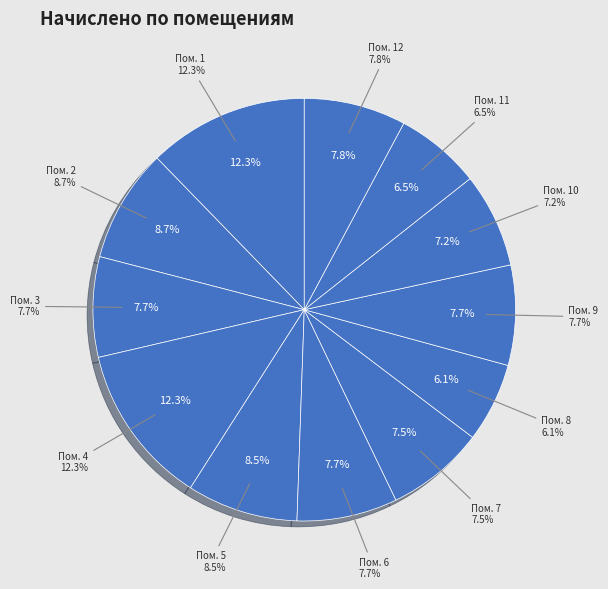

Approximately how many times larger is the value at 3 compared to 10?

1.1